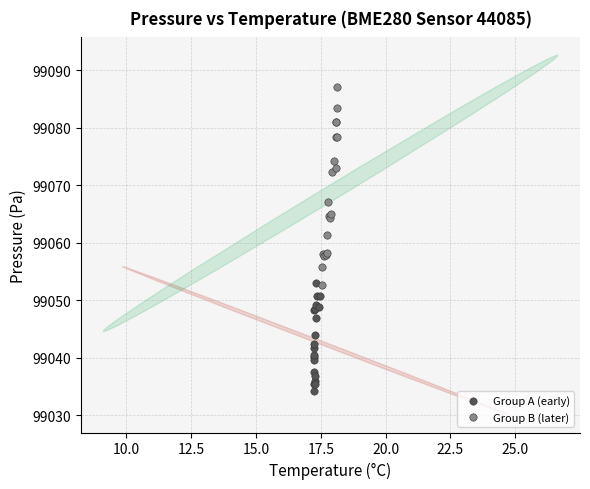

Which series contains the lowest Y value?

Group A (early)